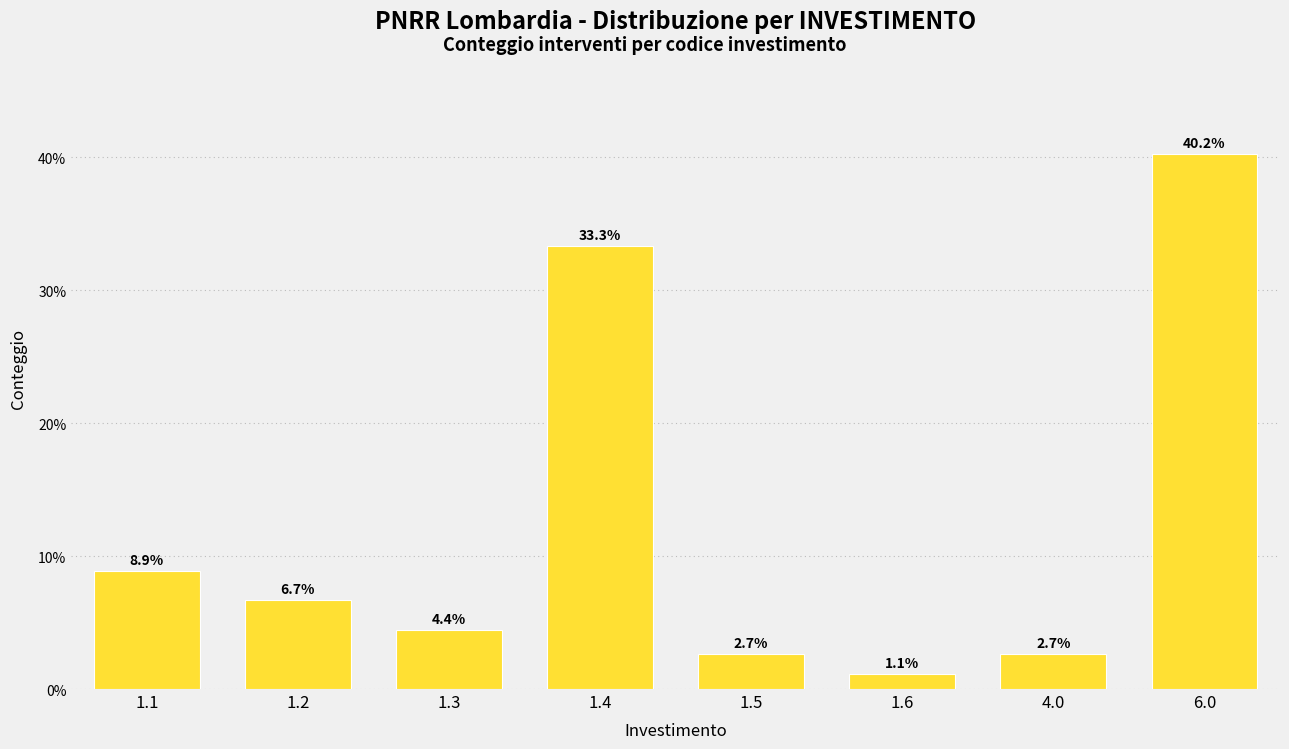

Reading left to right, list all the values displayed in this chart.

1.1=8.9	1.2=6.7	1.3=4.4	1.4=33.3	1.5=2.7	1.6=1.1	4.0=2.7	6.0=40.2